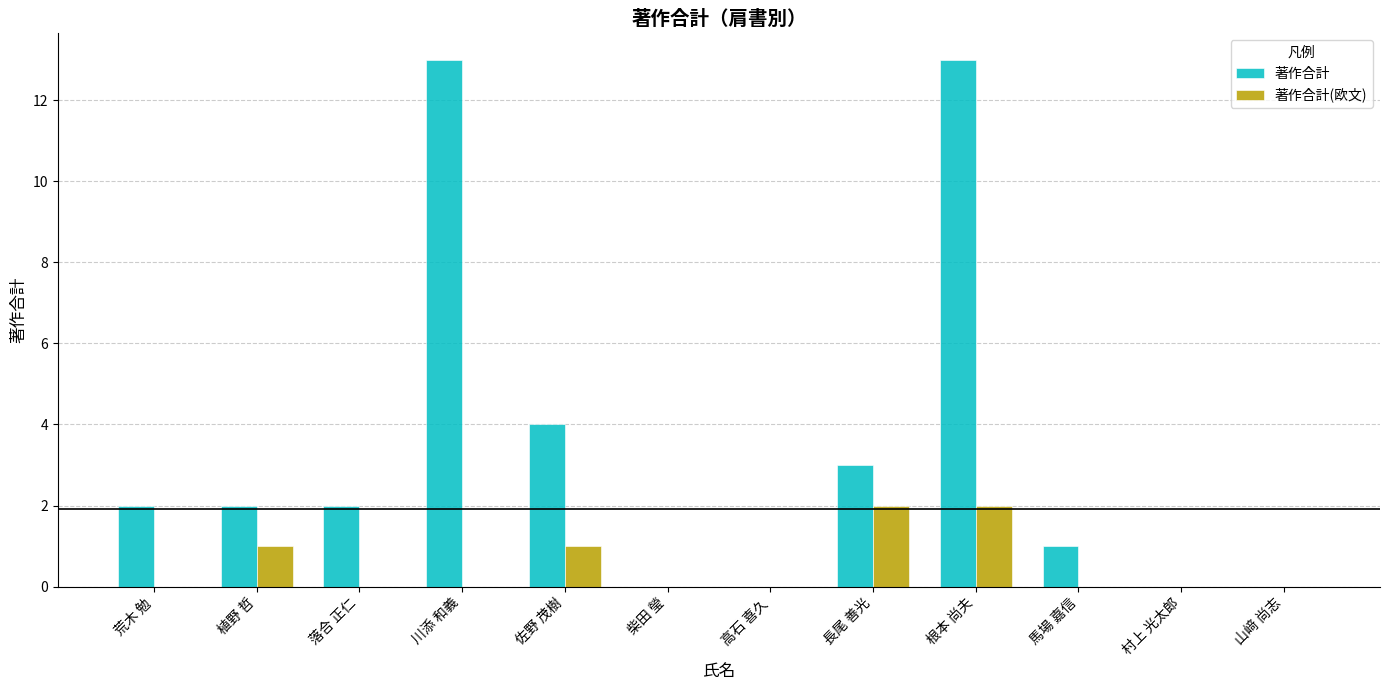

Reading left to right, transcribe all the data shown in this chart.

著作合計: 荒木 勉=2	植野 哲=2	落合 正仁=2	川添 和義=13	佐野 茂樹=4	柴田 瑩=0	高石 喜久=0	長尾 善光=3	根本 尚夫=13	馬場 嘉信=1	村上 光太郎=0	山﨑 尚志=0
著作合計(欧文): 荒木 勉=0	植野 哲=1	落合 正仁=0	川添 和義=0	佐野 茂樹=1	柴田 瑩=0	高石 喜久=0	長尾 善光=2	根本 尚夫=2	馬場 嘉信=0	村上 光太郎=0	山﨑 尚志=0